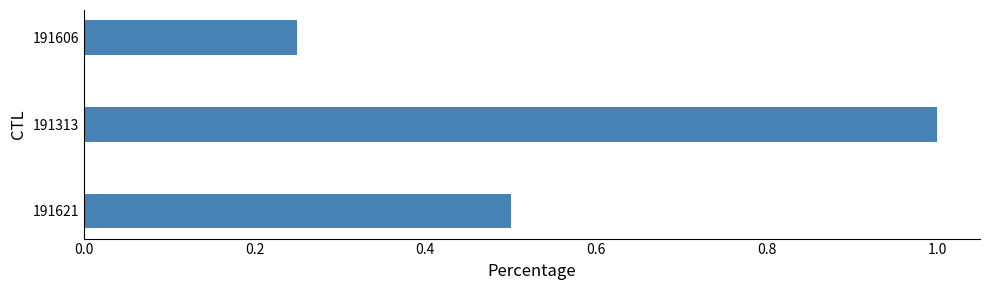

Which category has the highest value across all series?

191313